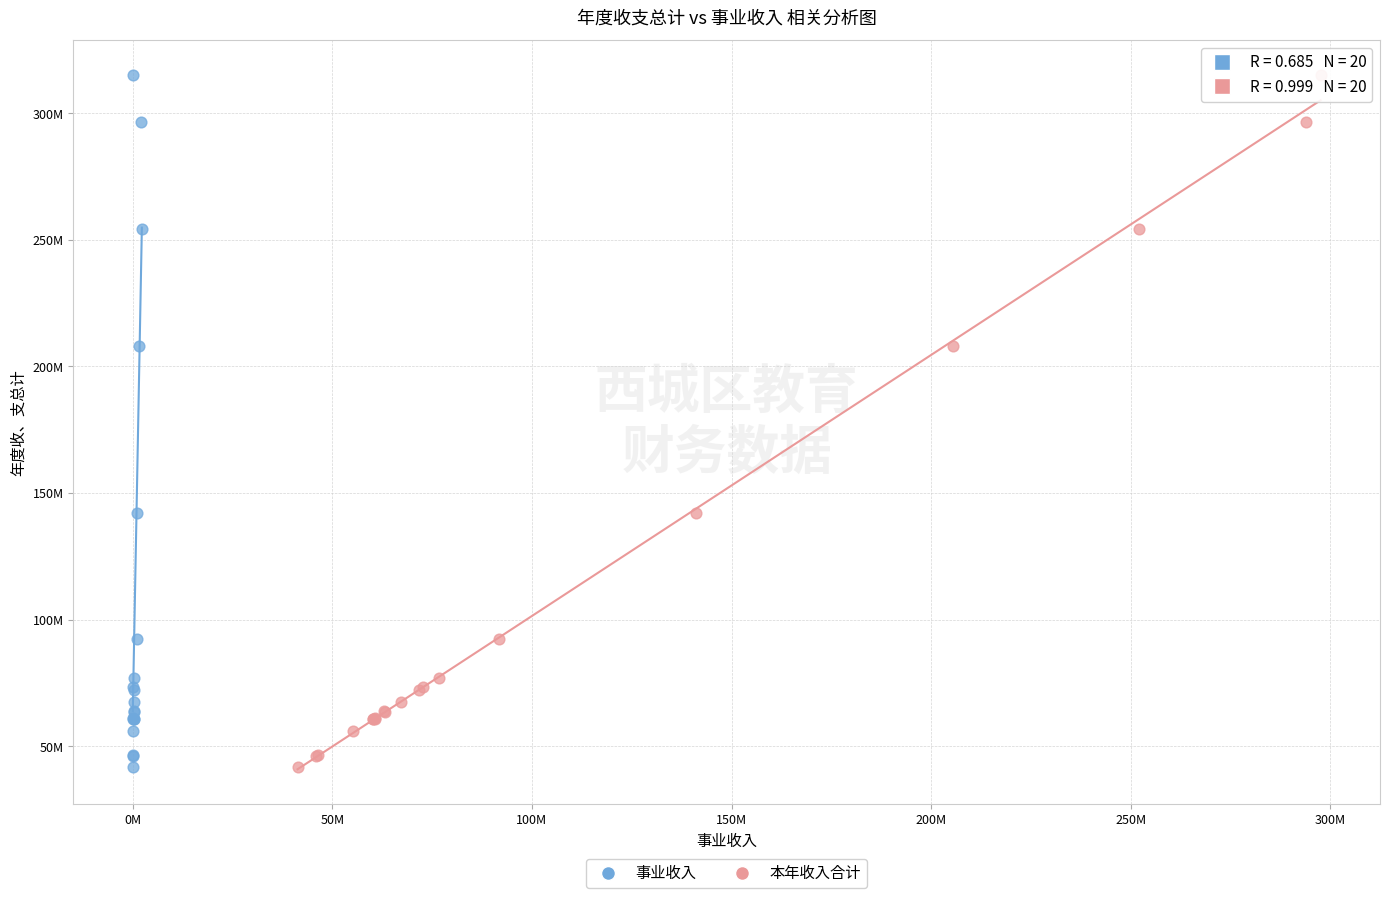

What are all the series names shown in the legend?

事业收入, 本年收入合计